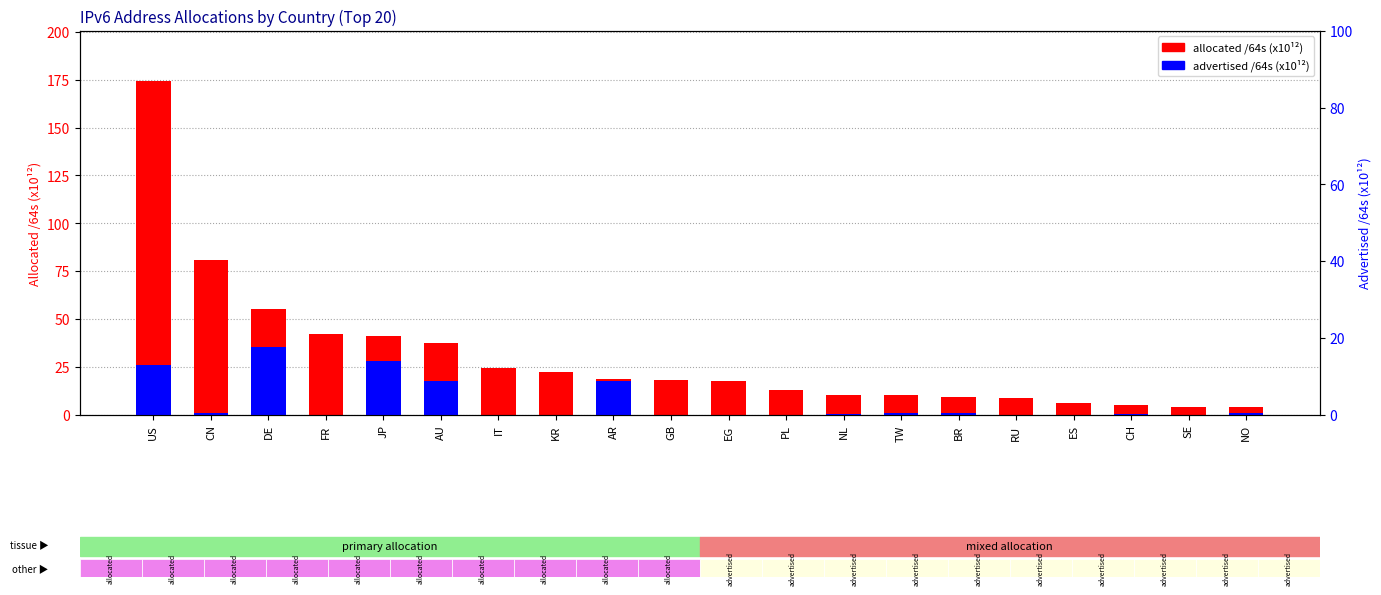

List the series in order of their overall mean, lowest first.

advertised /64s (x1e12), allocated /64s (x1e12)